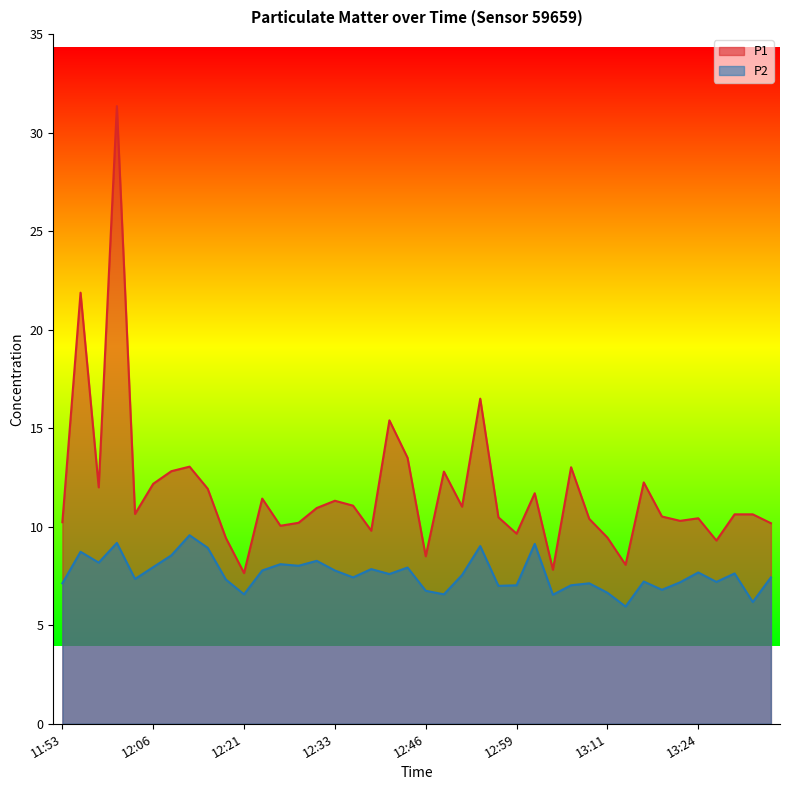

Which series changed the most between 12:01 and 13:24?

P1